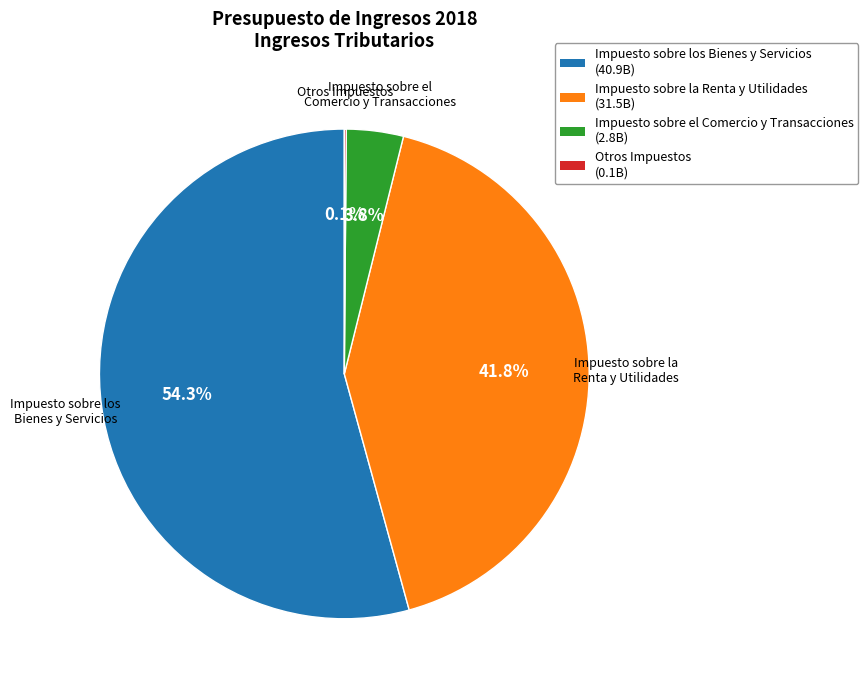

To the nearest percent, what is the difference between the largest and smallest slice percentages?

54%